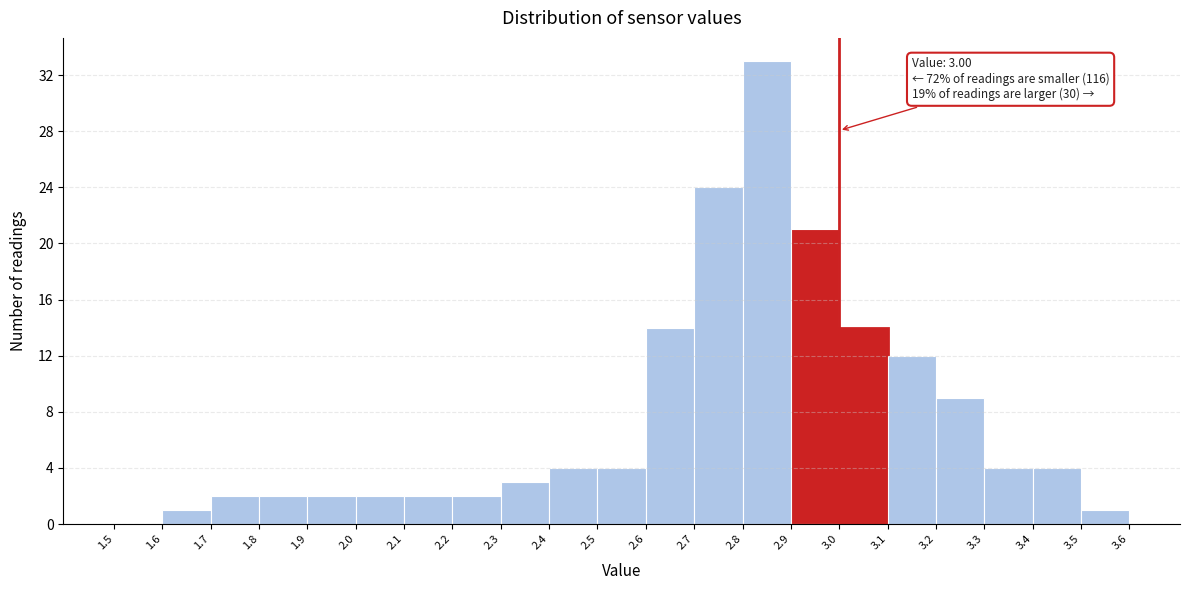

Which range on the x-axis has the tallest bar?

2.8 to 2.9